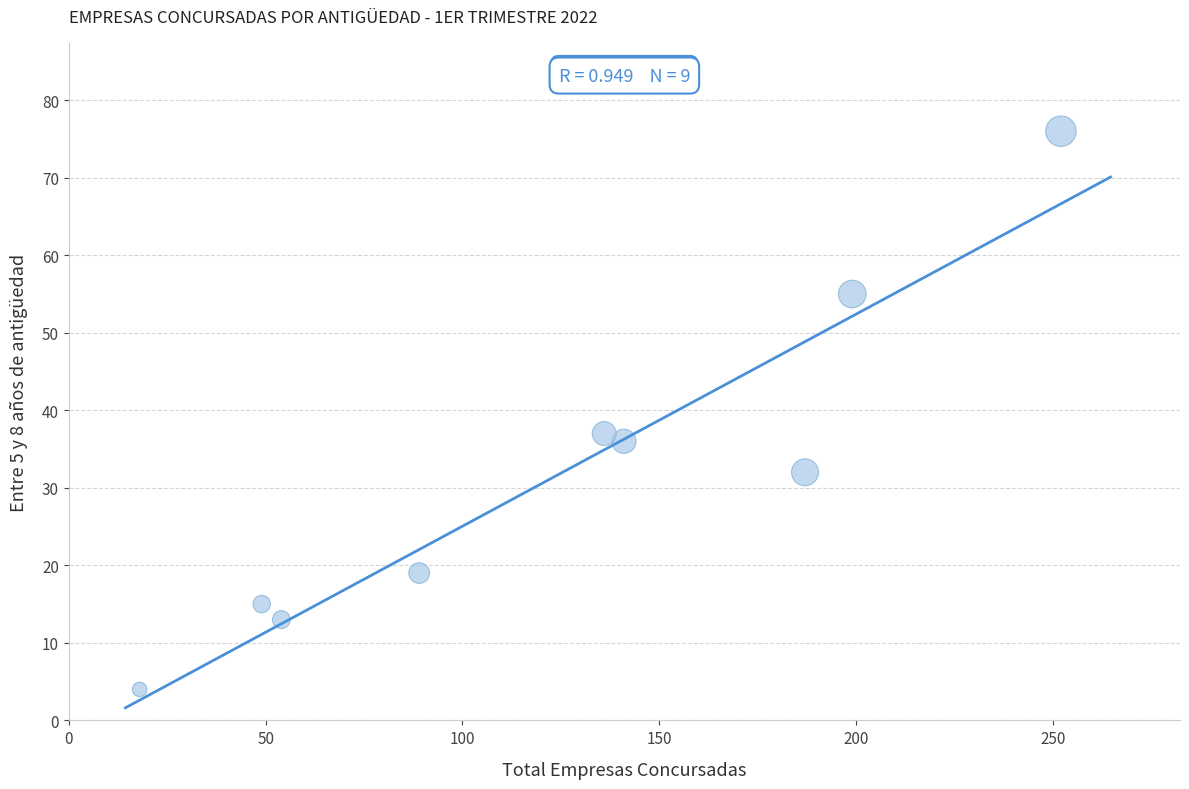

What Y value in the scatter plot is closest to 40?

37